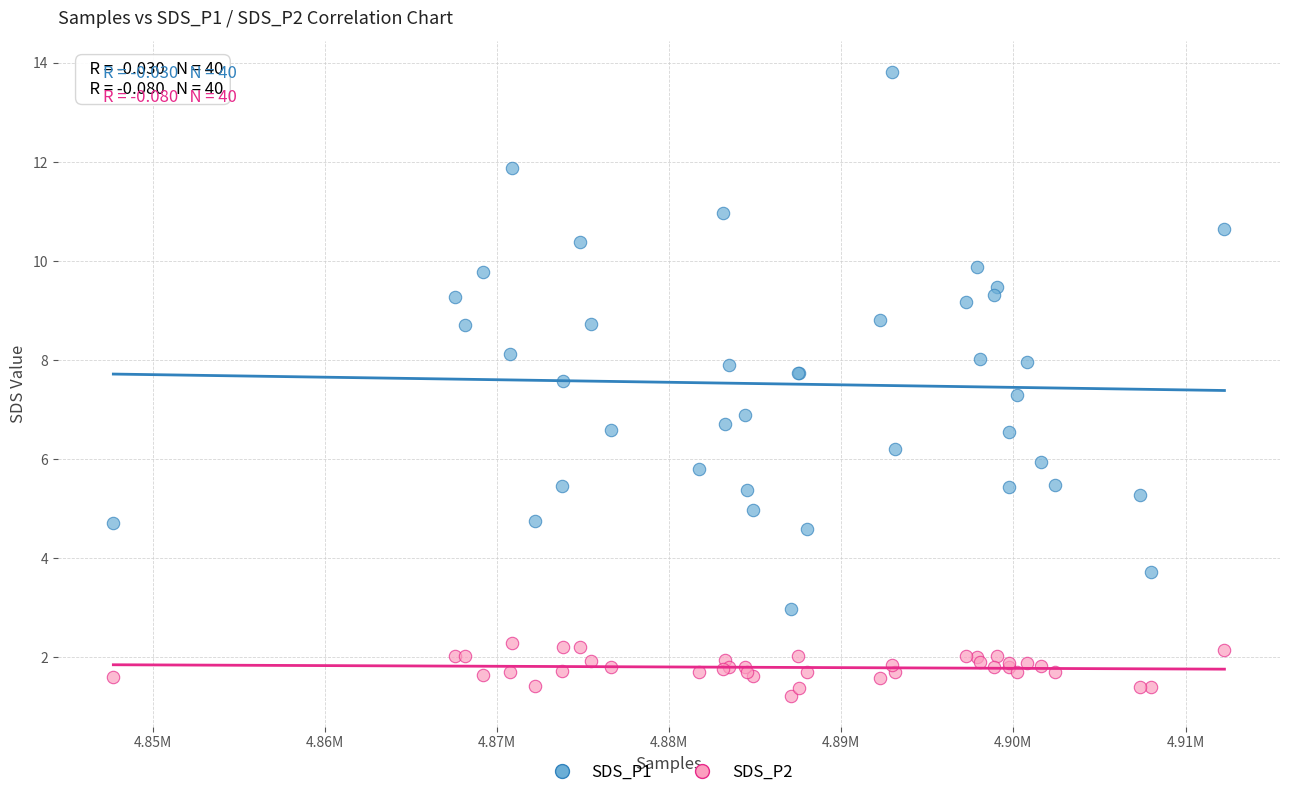

Which series has the widest spread of Y values?

SDS_P1